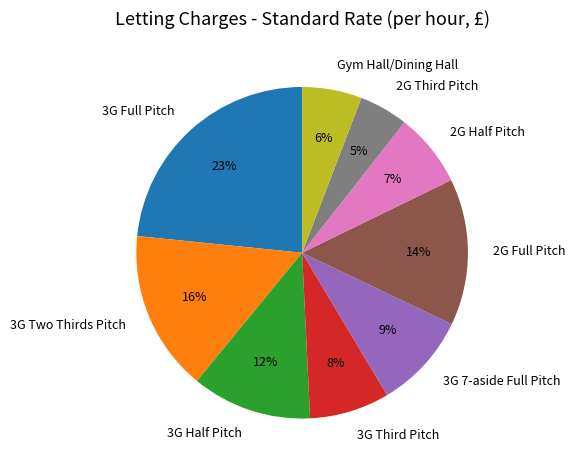

Is the sum of 3G Full Pitch and 2G Full Pitch greater than half?

No